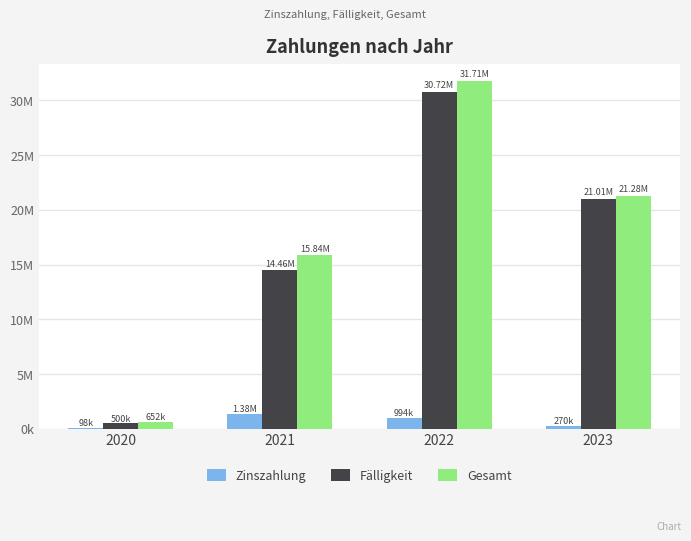

What is the sum of all Fälligkeit values?

66691000.0